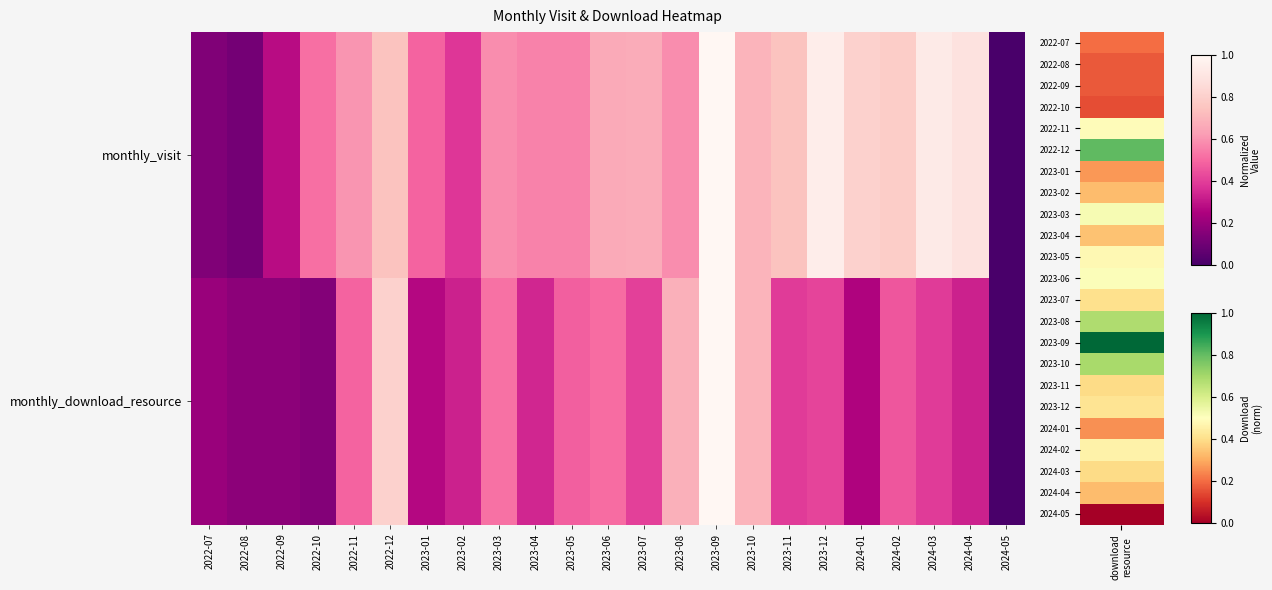

Reading left to right, list all the values displayed in this chart.

monthly_visit: 2022-07=0.1	2022-08=0.1	2022-09=0.3	2022-10=0.5	2022-11=0.6	2022-12=0.7	2023-01=0.5	2023-02=0.4	2023-03=0.6	2023-04=0.6	2023-05=0.6	2023-06=0.7	2023-07=0.7	2023-08=0.6	2023-09=1.0	2023-10=0.7	2023-11=0.7	2023-12=0.9	2024-01=0.8	2024-02=0.8	2024-03=0.9	2024-04=0.9	2024-05=0.0
monthly_download_resource: 2022-07=0.2	2022-08=0.2	2022-09=0.2	2022-10=0.1	2022-11=0.5	2022-12=0.8	2023-01=0.3	2023-02=0.3	2023-03=0.5	2023-04=0.3	2023-05=0.5	2023-06=0.5	2023-07=0.4	2023-08=0.7	2023-09=1.0	2023-10=0.7	2023-11=0.4	2023-12=0.4	2024-01=0.3	2024-02=0.5	2024-03=0.4	2024-04=0.3	2024-05=0.0